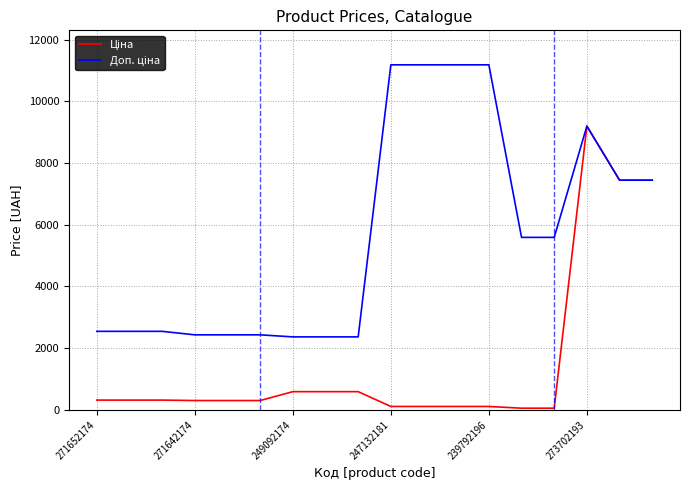

What is the maximum value shown in the chart?

11182.0